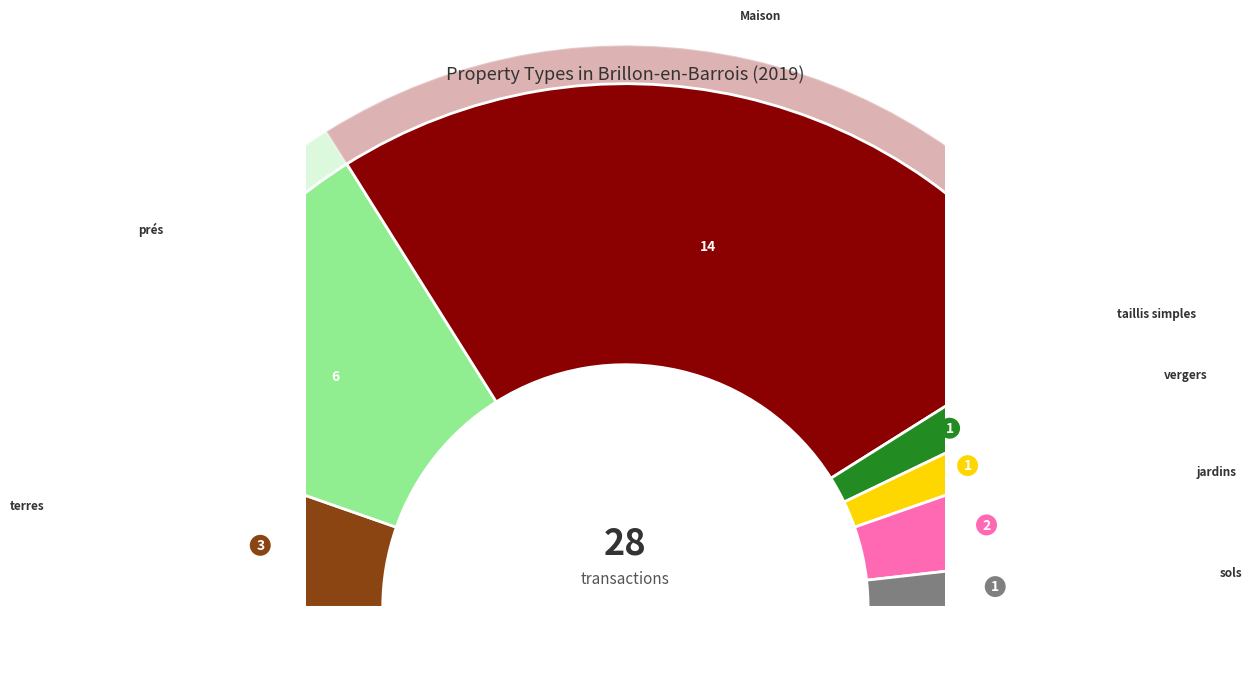

Is the sum of jardins and prés greater than half?

No